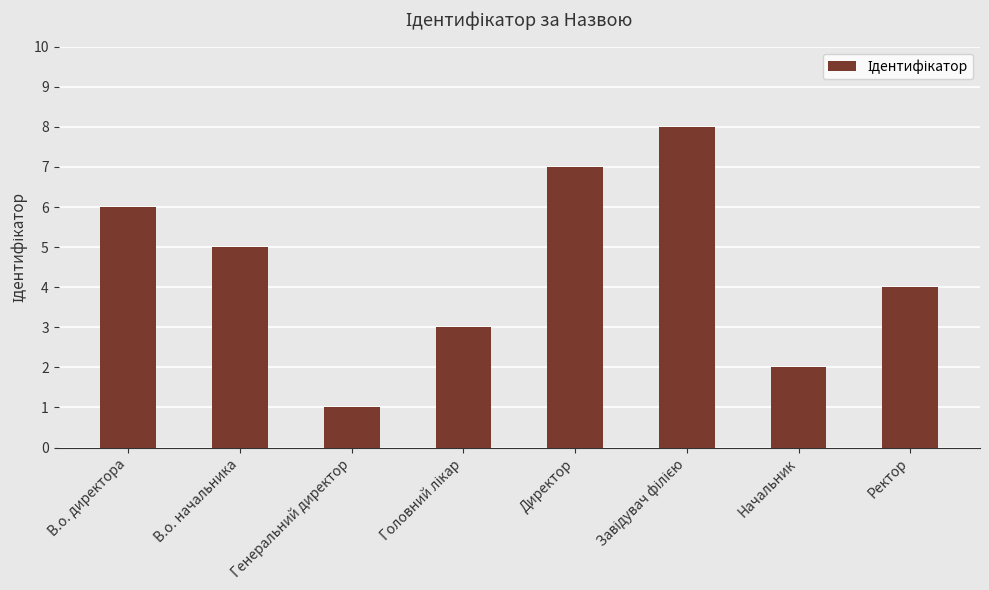

Does the chart contain any negative values?

No